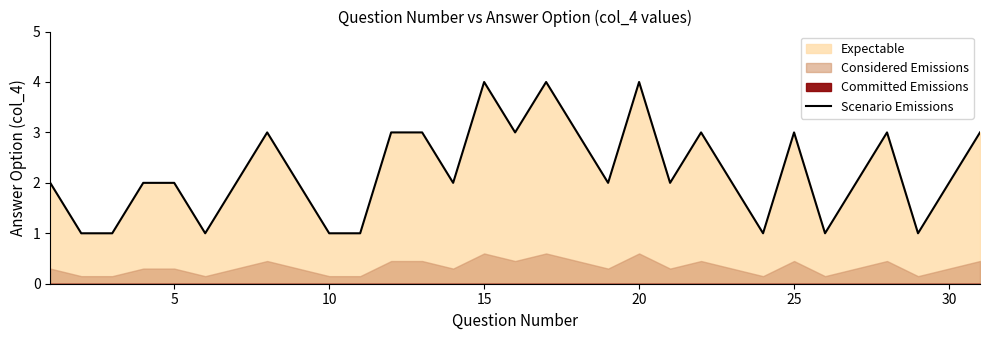

What is the sum of all values?

69